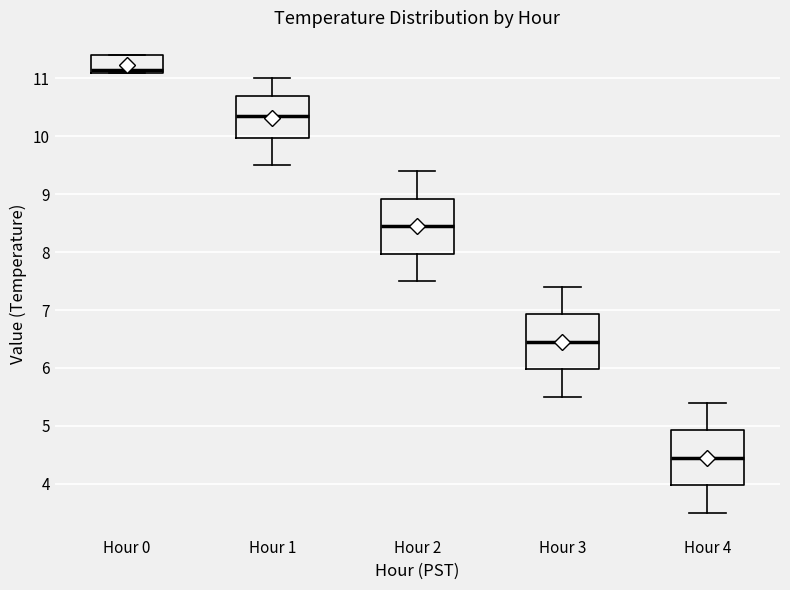

Reading left to right, transcribe this box plot: for each box, give where its median line is, the range the box spans, and where its two whiskers end, as read against the y-axis. The values are not printed on the chart, so give them approximately, as read against the axis.

Hour 0: median 11.2, box 11.1 to 11.4, whiskers 11.1 to 11.4
Hour 1: median 10.4, box 10.0 to 10.7, whiskers 9.5 to 11.0
Hour 2: median 8.5, box 8.0 to 8.9, whiskers 7.5 to 9.4
Hour 3: median 6.5, box 6.0 to 6.9, whiskers 5.5 to 7.4
Hour 4: median 4.5, box 4.0 to 4.9, whiskers 3.5 to 5.4